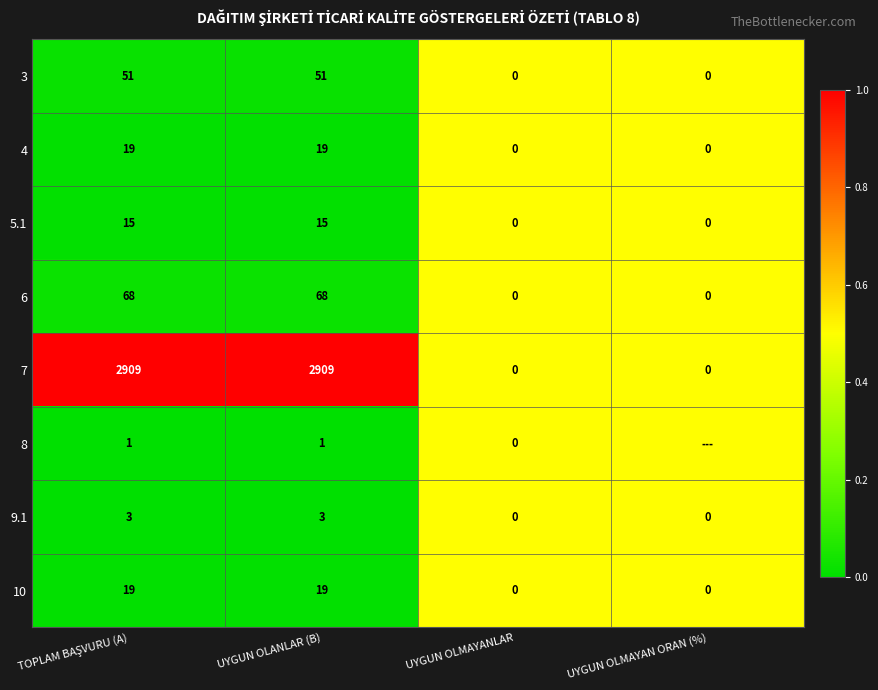

The value of 8 at UYGUN OLANLAR (B) is 0.5. True or false?

False